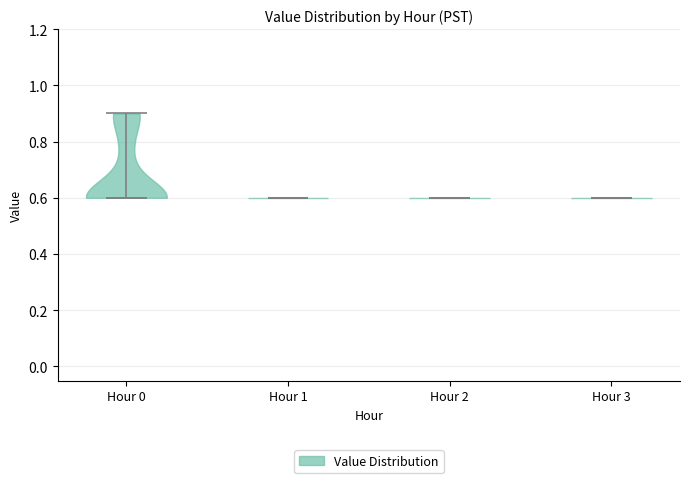

Reading left to right, read every violin against the y-axis: where its median line is, and the lowest and highest points it reaches. The values are not printed on the chart, so give them approximately, as read against the axis.

Hour 0: median line 0.6, lowest point 0.6, highest point 0.9
Hour 1: median line 0.6, lowest point 0.6, highest point 0.6
Hour 2: median line 0.6, lowest point 0.6, highest point 0.6
Hour 3: median line 0.6, lowest point 0.6, highest point 0.6